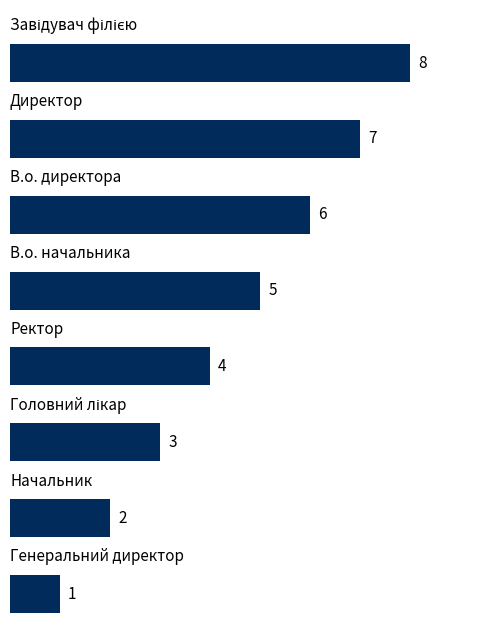

What is the value of the 6th bar from the top?

3